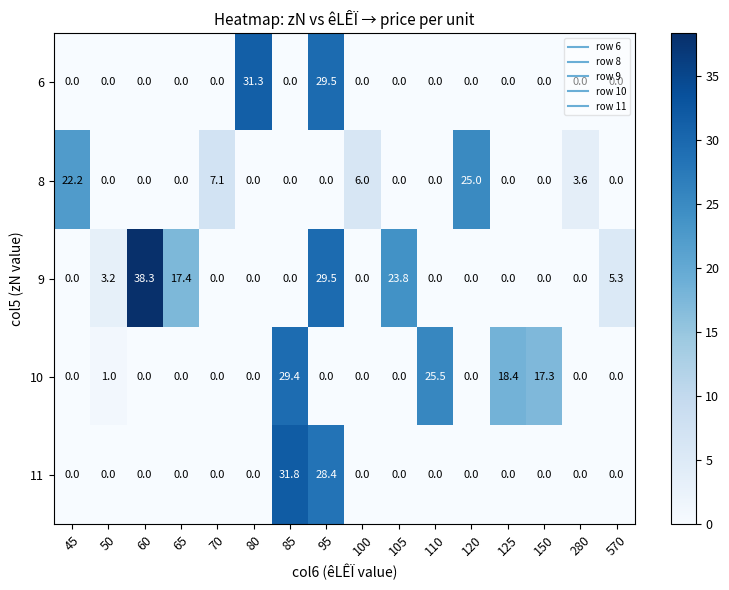

What is the difference between the 8 values at 70 and 110?

7.1